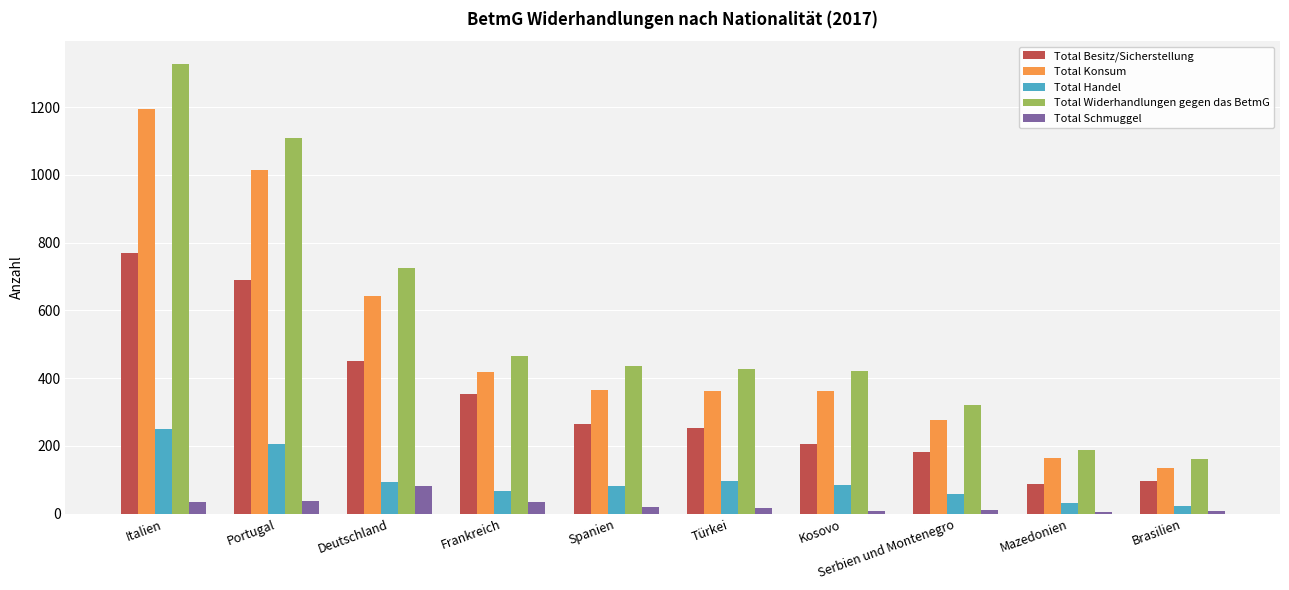

At which label does Total Konsum reach its peak?

Italien